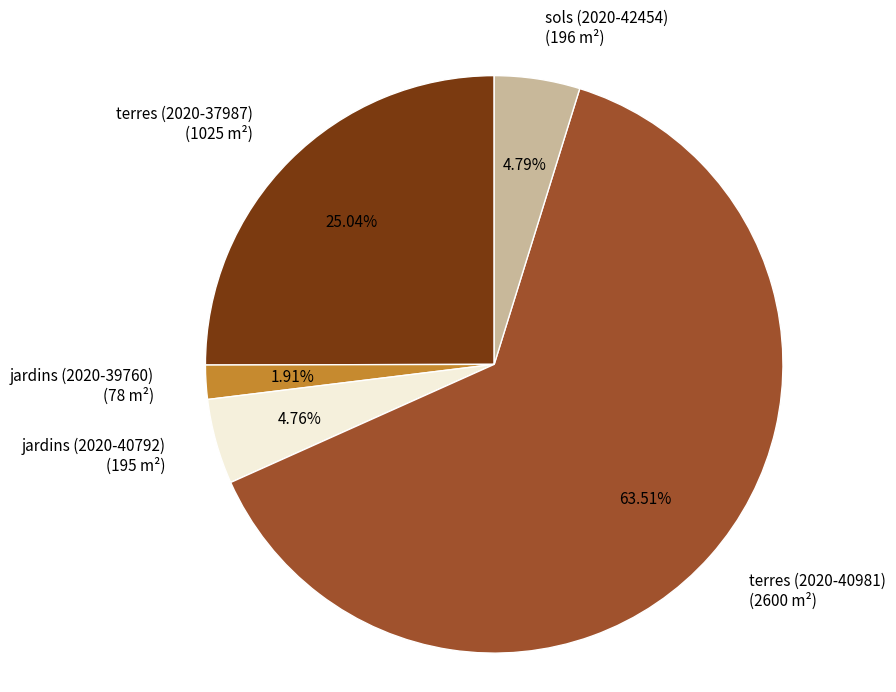

Between jardins (2020-39760) and jardins (2020-40792), which is larger?

jardins (2020-40792)